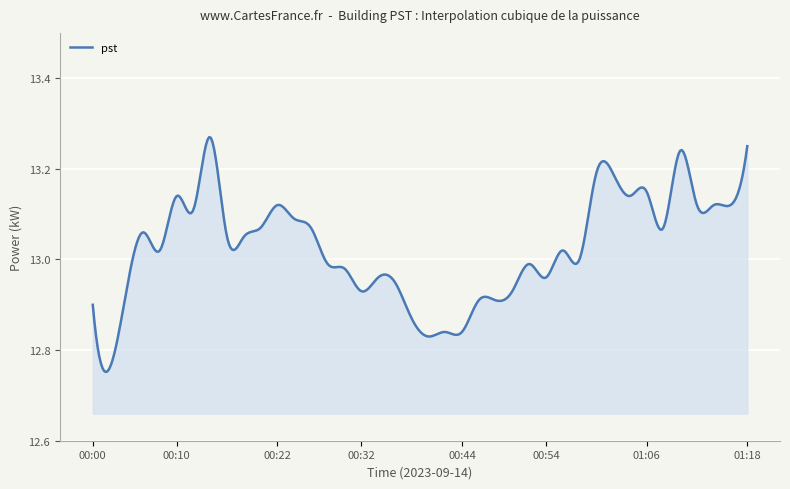

What is the difference between the maximum and minimum values?

0.5